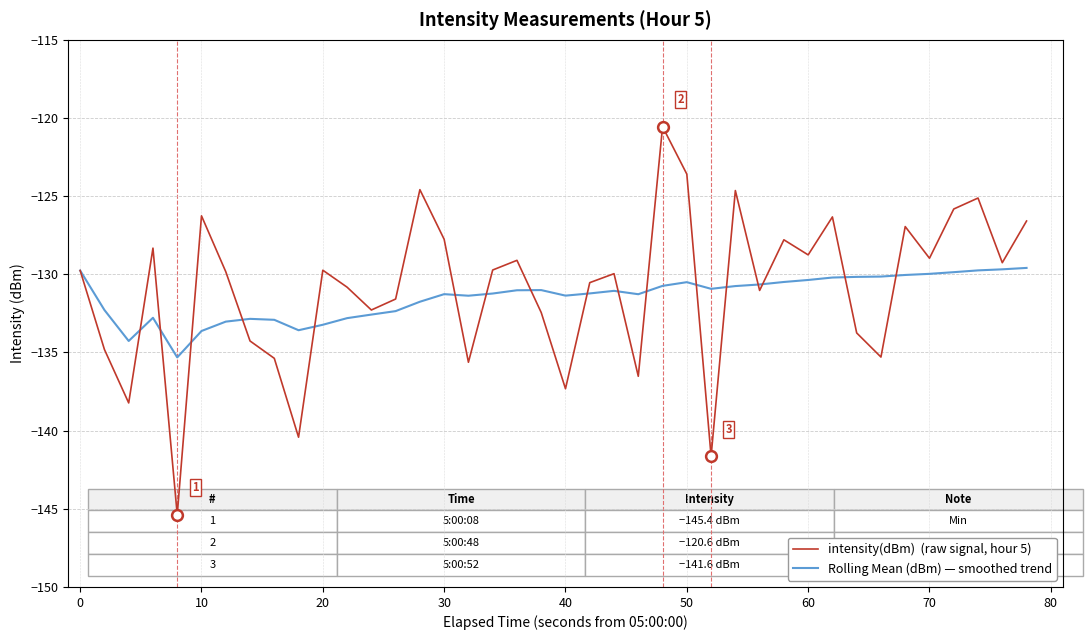

What is the minimum value shown in the chart?

-145.4